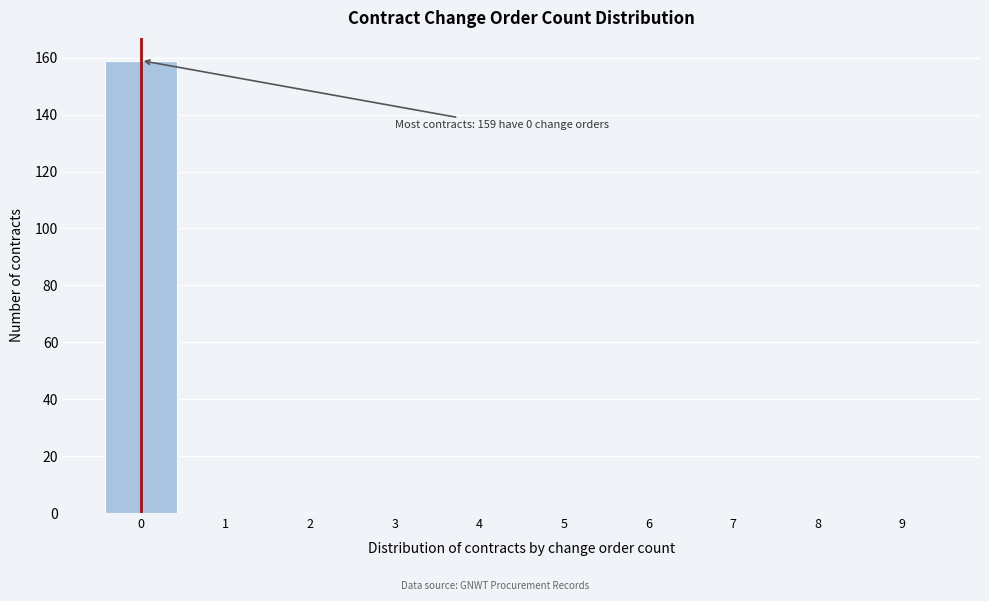

Reading left to right, what are all the values shown in this chart?

0=159	1=0	2=0	3=0	4=0	5=0	6=0	7=0	8=0	9=0